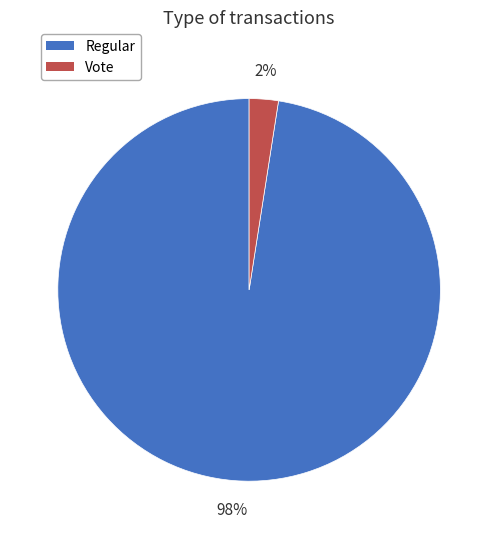

To the nearest percent, what is the combined percentage of Vote and Regular?

100%